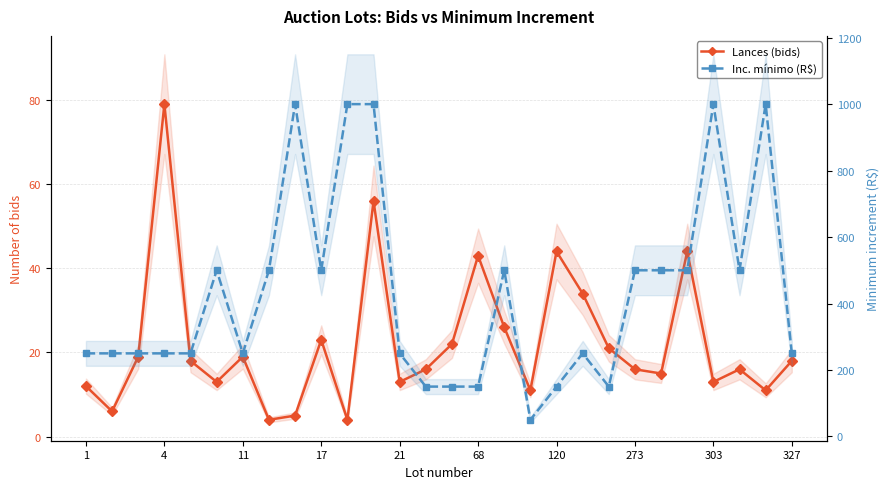

Rank the series by their maximum value, from lowest to highest.

Lances (bids), Inc. mínimo (R$)